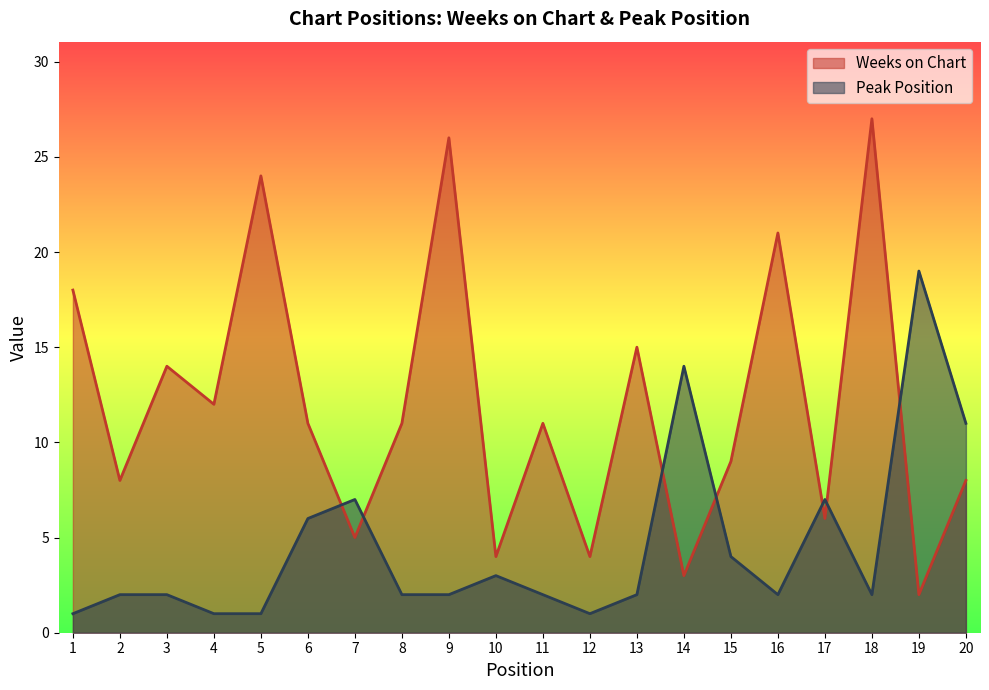

What is the sum of the Peak Position values at 17 and 7?

14